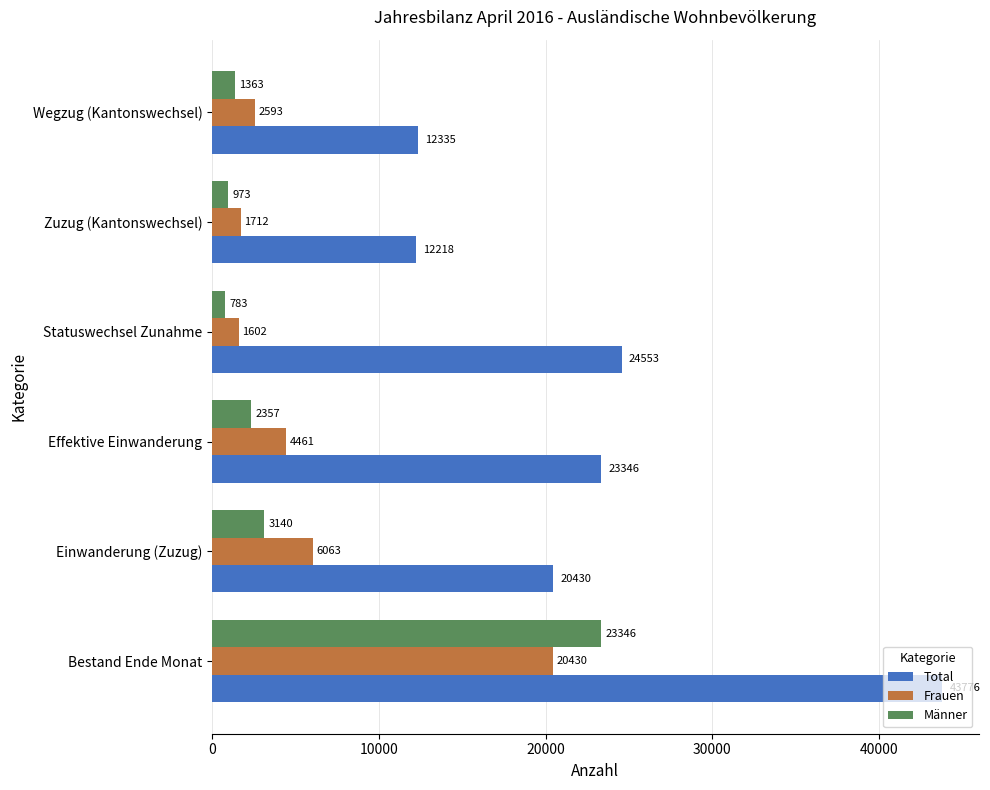

Which category has the highest value across all series?

Bestand Ende Monat